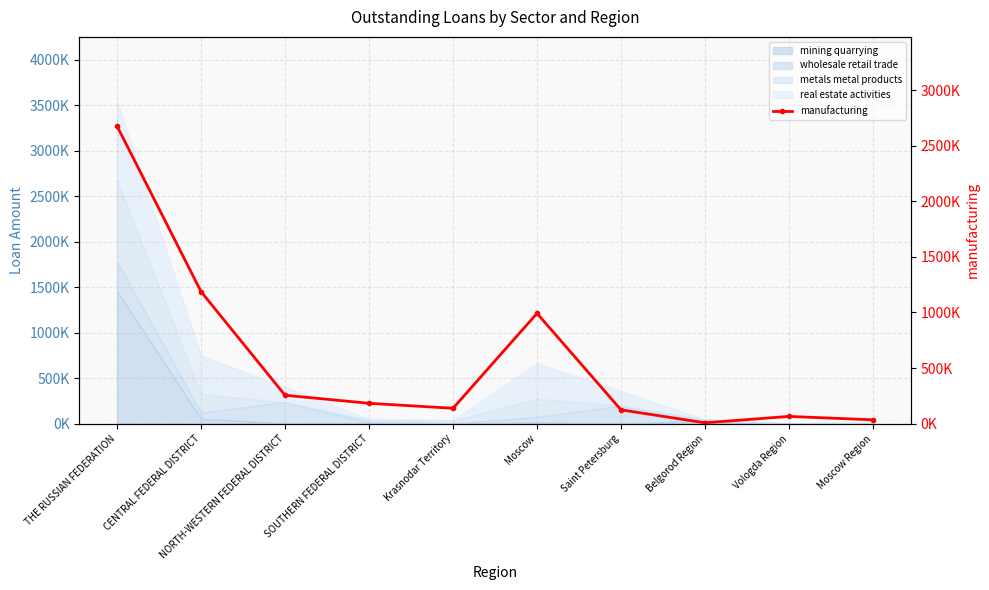

Reading left to right, what are all the values shown in this chart?

THE RUSSIAN FEDERATION=2675824	CENTRAL FEDERAL DISTRICT=1187022	NORTH-WESTERN FEDERAL DISTRICT=255168	SOUTHERN FEDERAL DISTRICT=182919	Krasnodar Territory=137934	Moscow=991808	Saint Petersburg=123784	Belgorod Region=7538	Vologda Region=64744	Moscow Region=34157